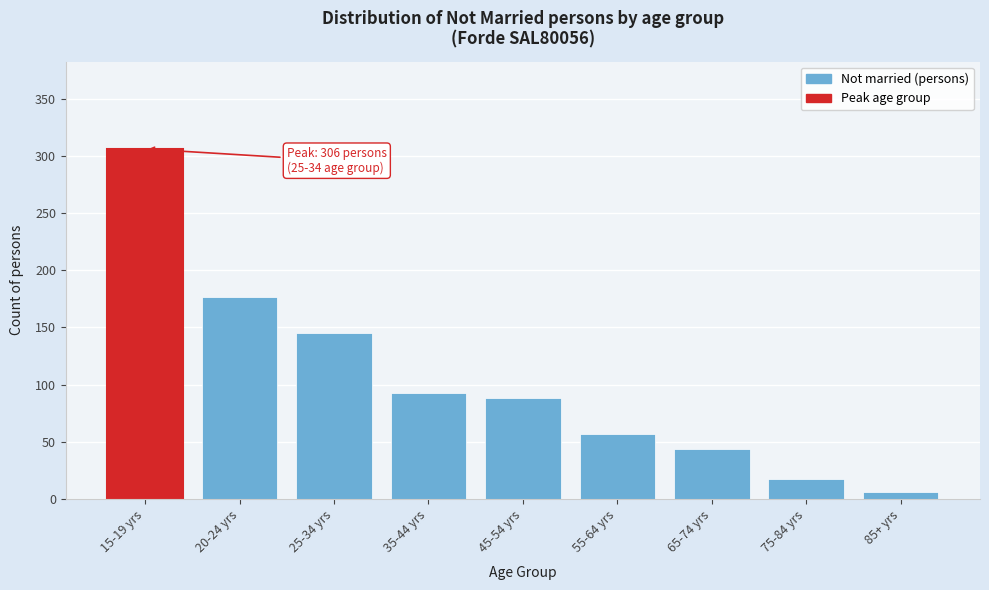

Reading left to right, what are all the values shown in this chart?

306	177	145	93	88	57	44	17	6